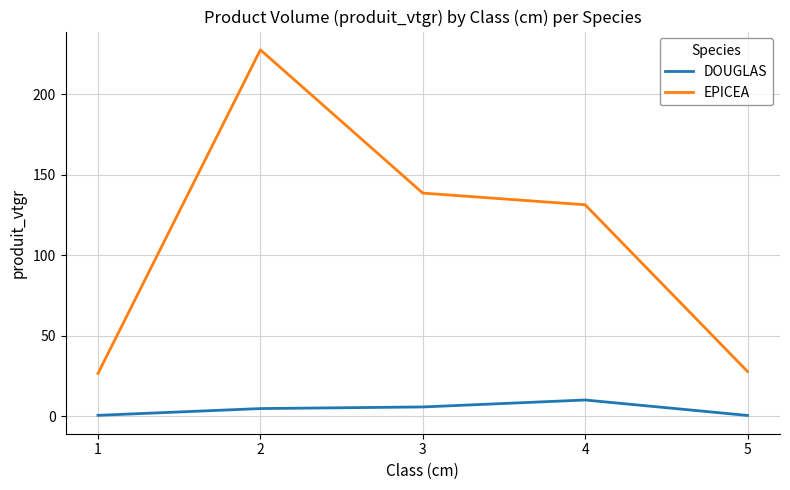

What are all the series names shown in the legend?

DOUGLAS, EPICEA